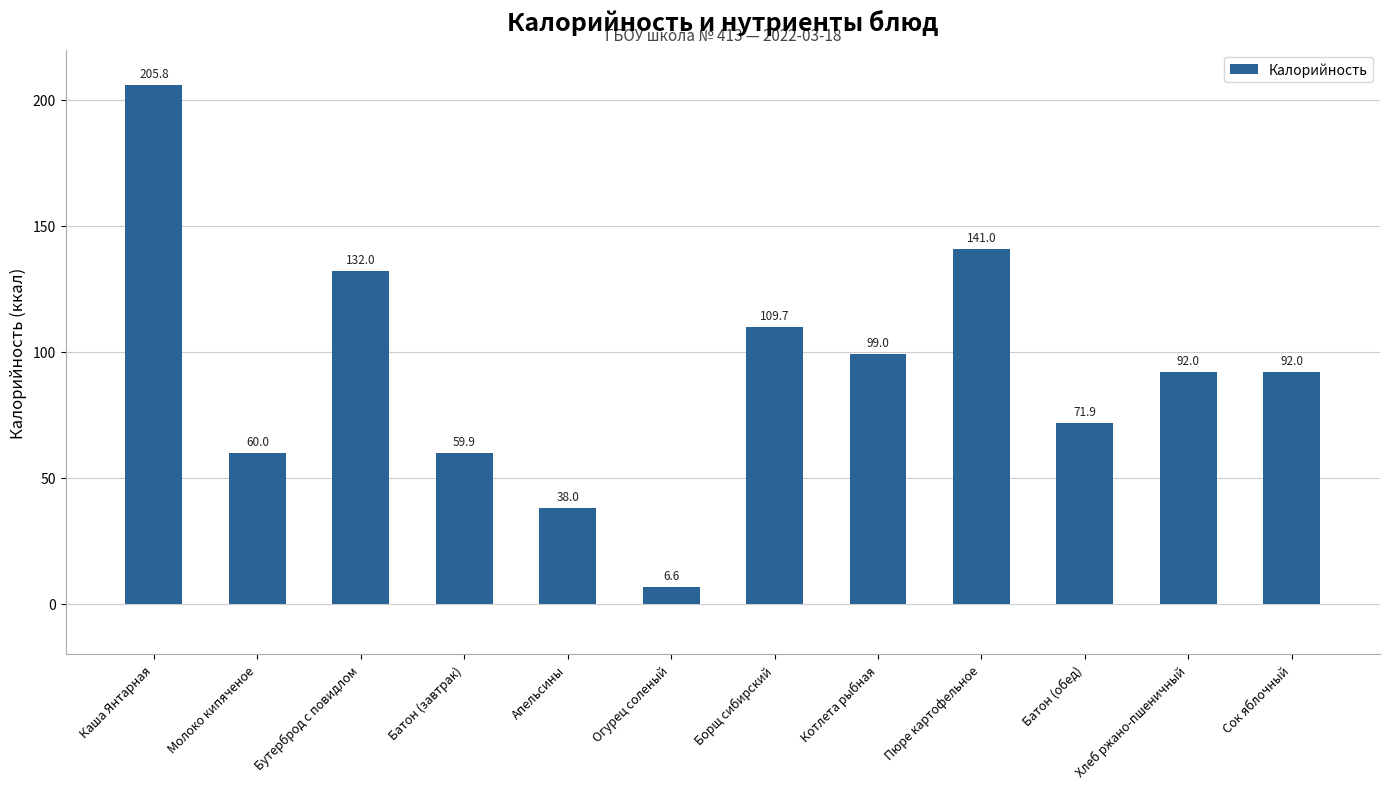

Which category has the highest value across all series?

Каша Янтарная